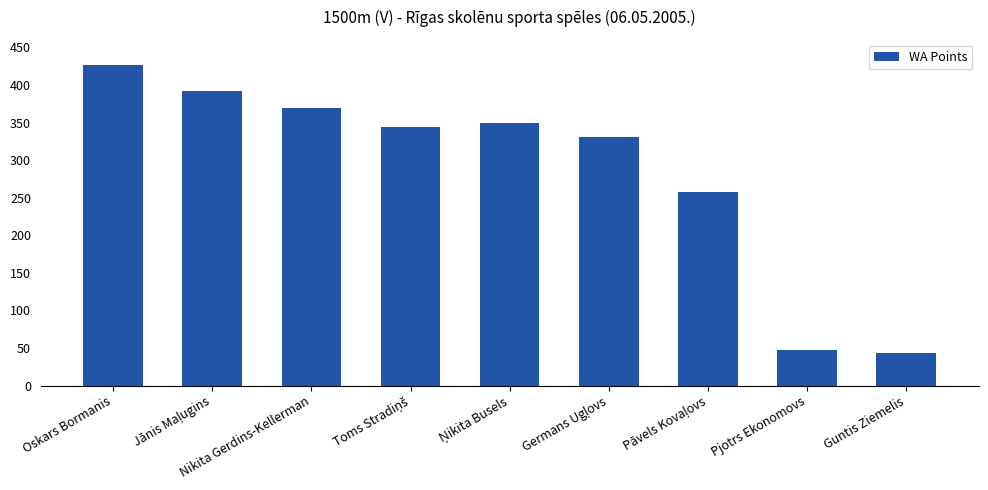

Between Guntis Ziemelis and Oskars Bormanis, which is larger?

Oskars Bormanis